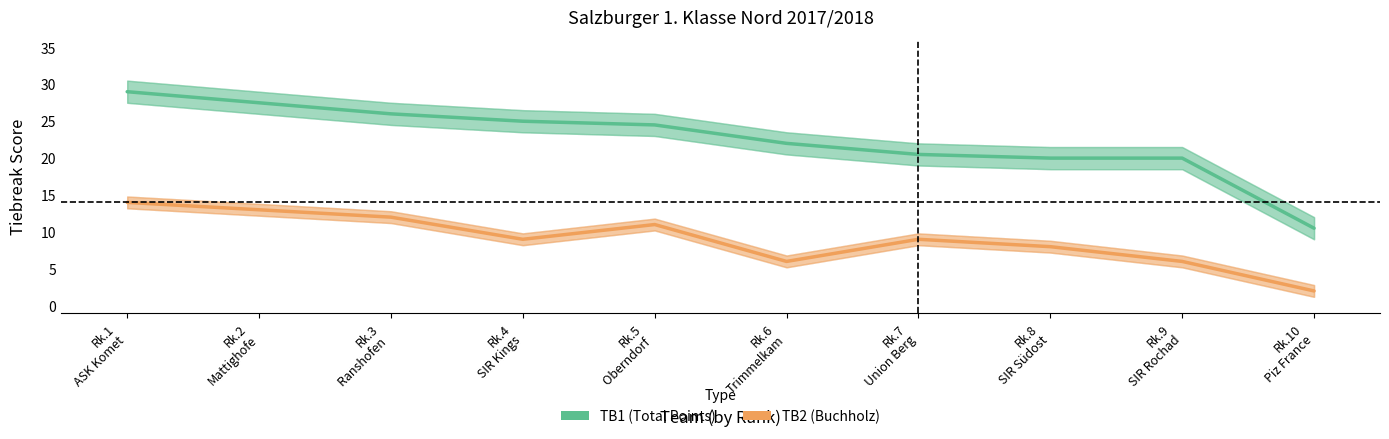

What is the average value of the TB2 series?

9.0